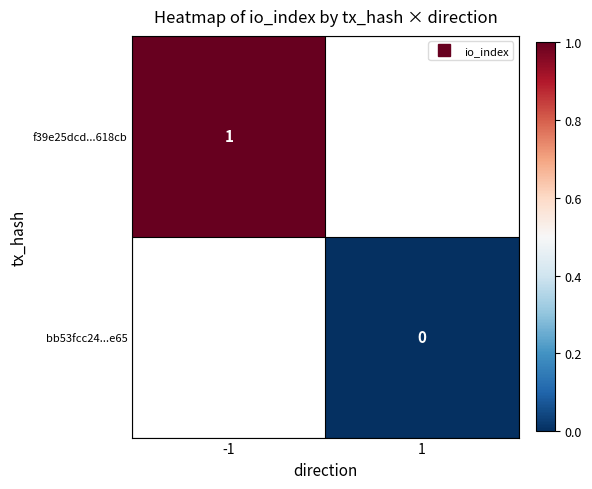

At how many categories does at least one series exceed 0?

1